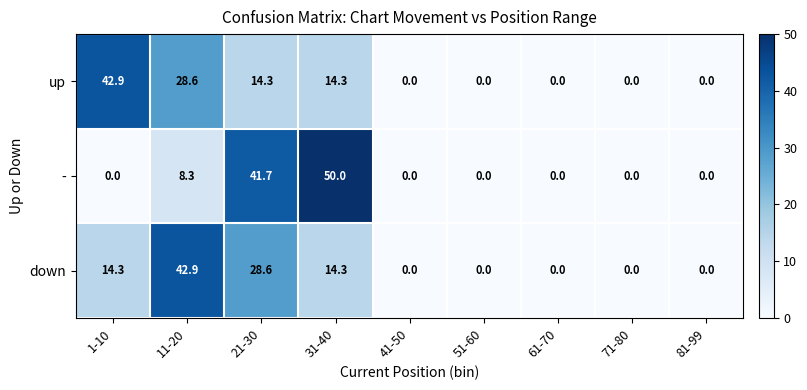

At 21-30, list the series in order from smallest to largest.

up, down, -